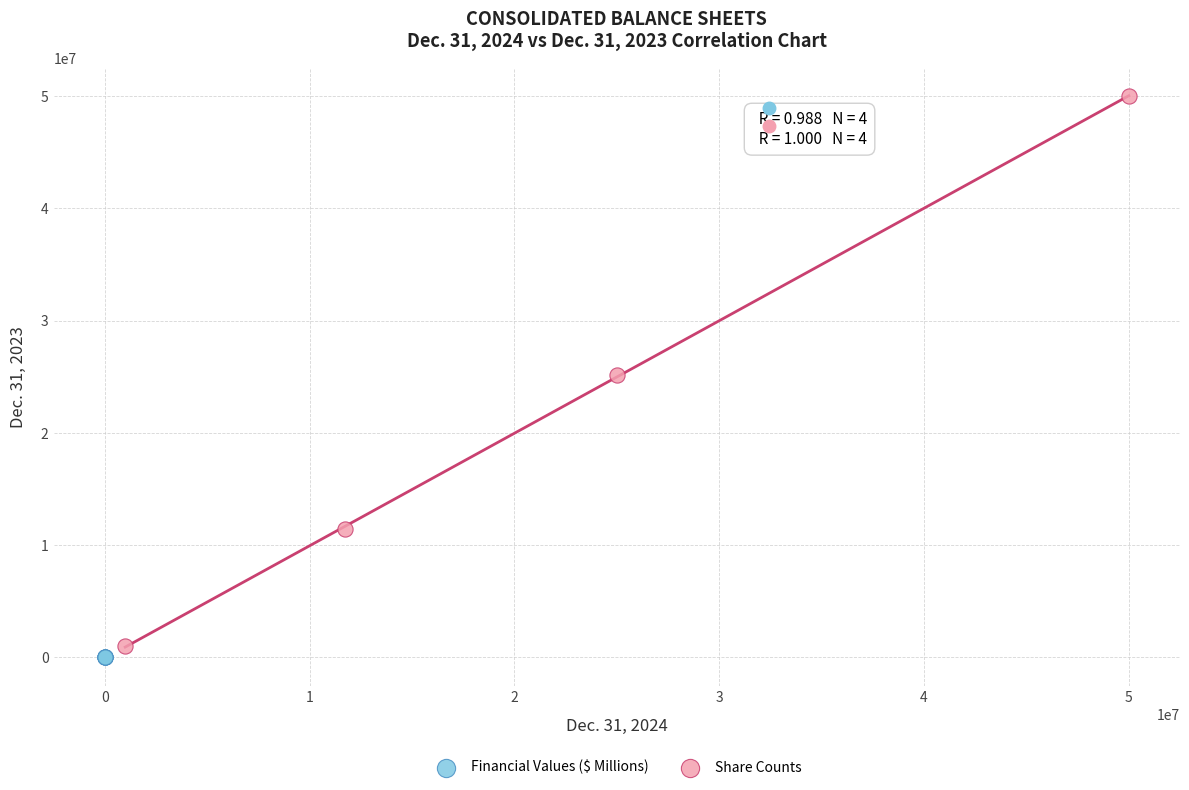

Which series has the widest spread of Y values?

Share Counts